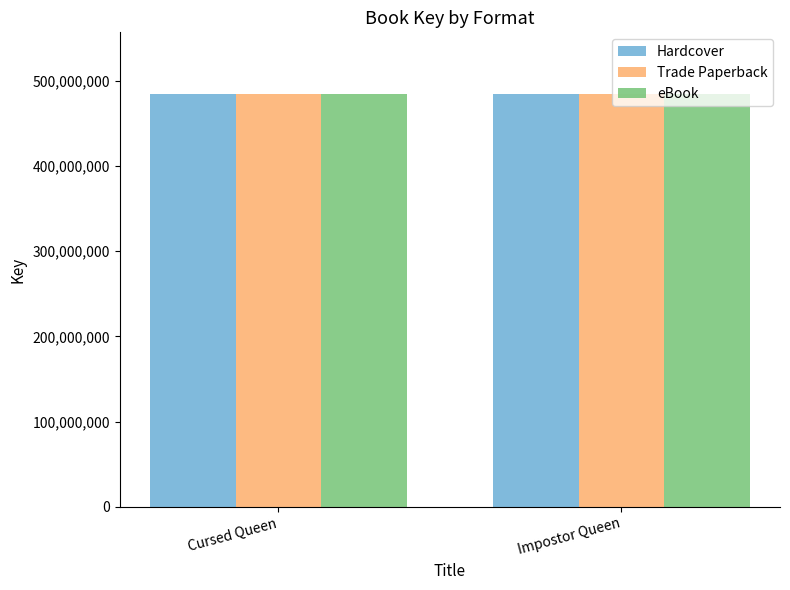

What is the approximate value of Hardcover at Cursed Queen?

484080006